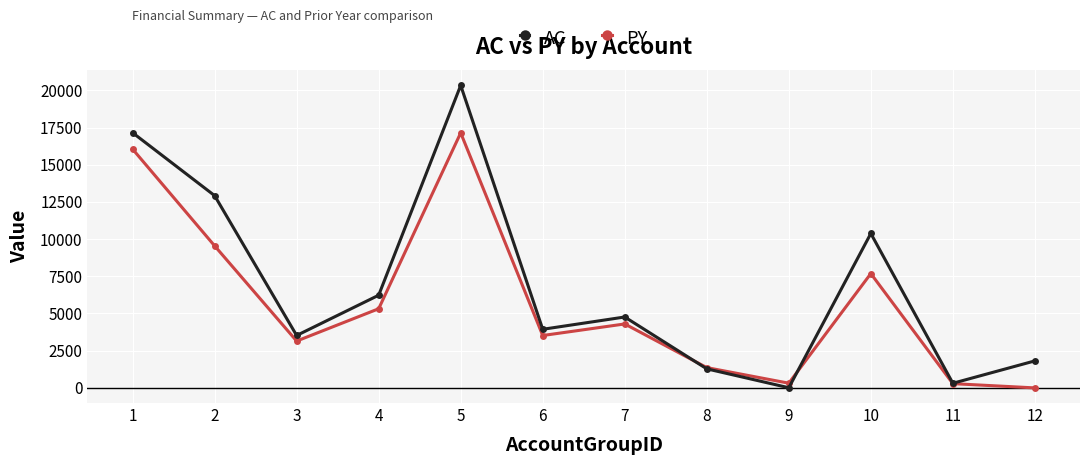

What is the value of the PY point at the 6th from the left?

3514